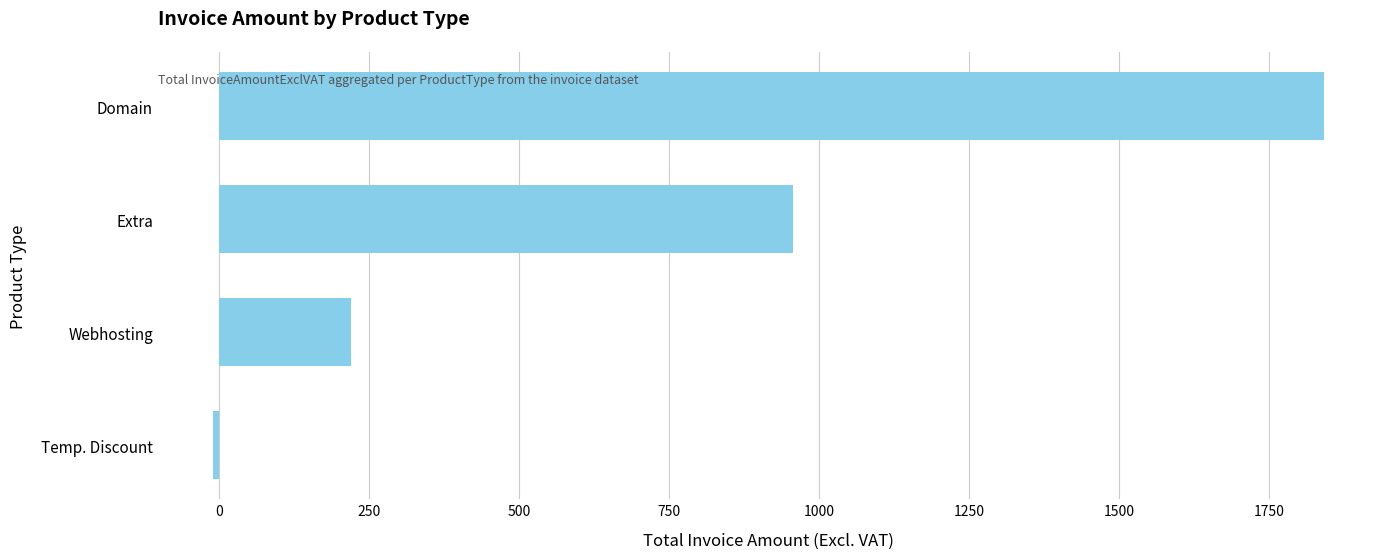

How many data points are less than 956?

2